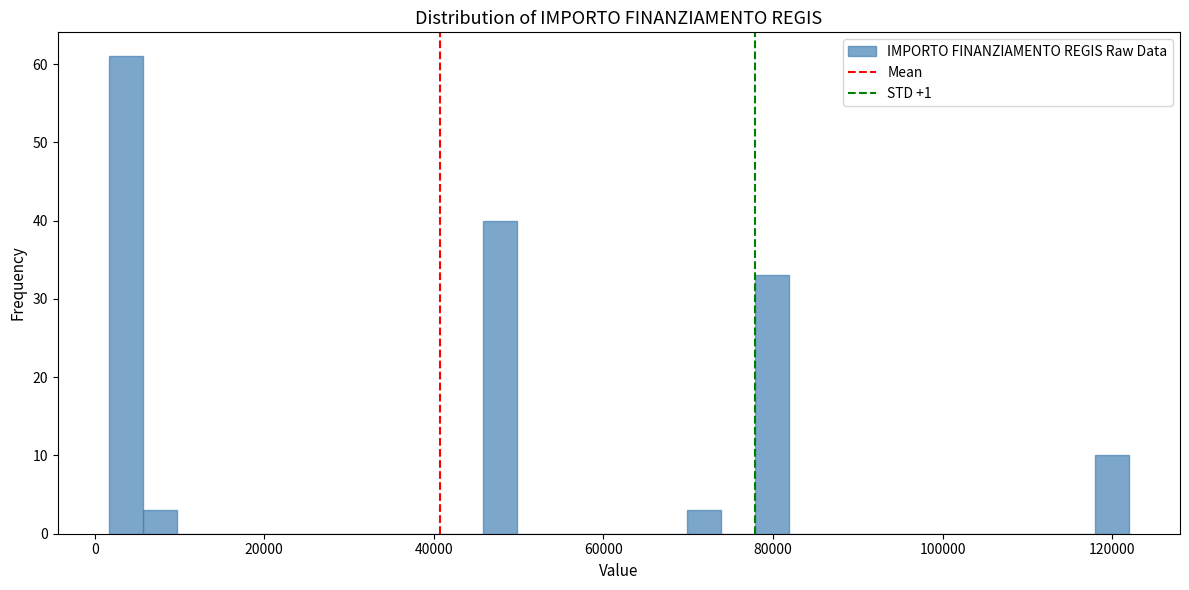

Read against the x-axis, roughly where is the centre of the tallest bar?

4000